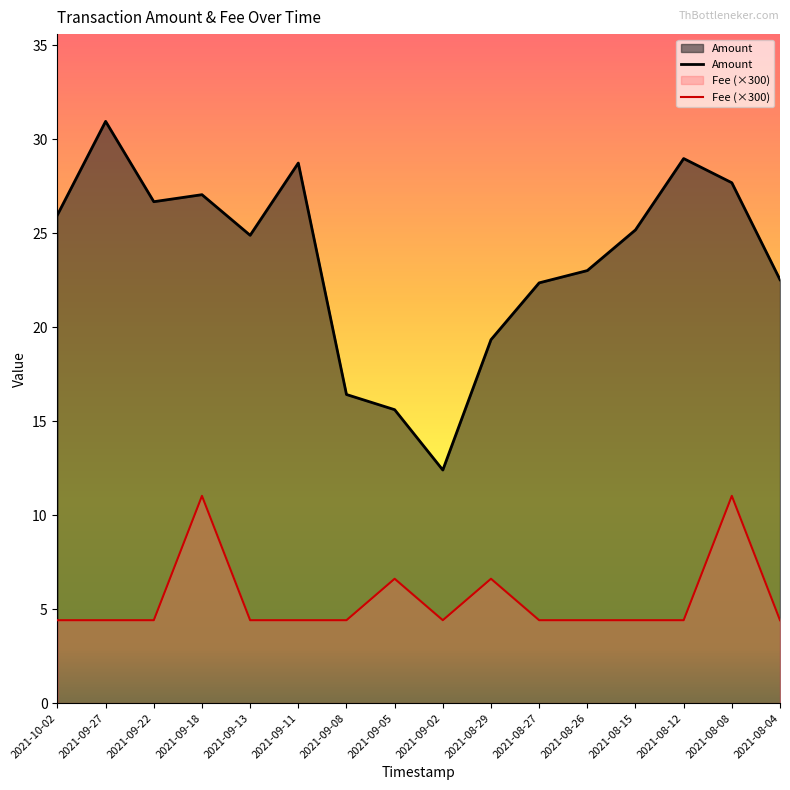

Count the number of categories in the chart.

16